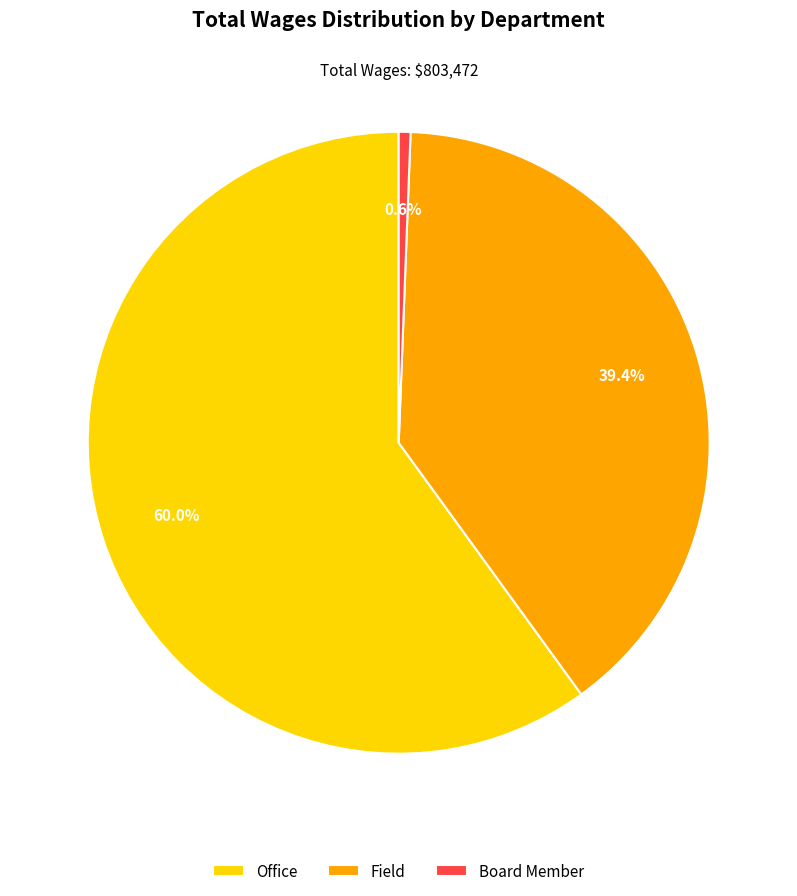

What is the ratio of the value at Field to the value at Office?

0.7